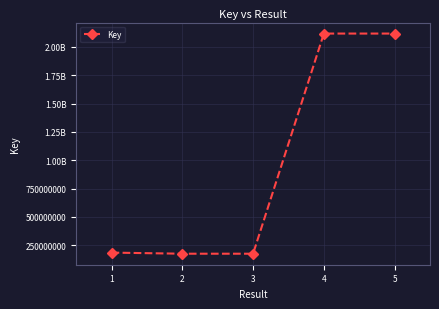

Reading left to right, what are all the values shown in this chart?

185029972	175303785	175303855	2117851063	2117867611